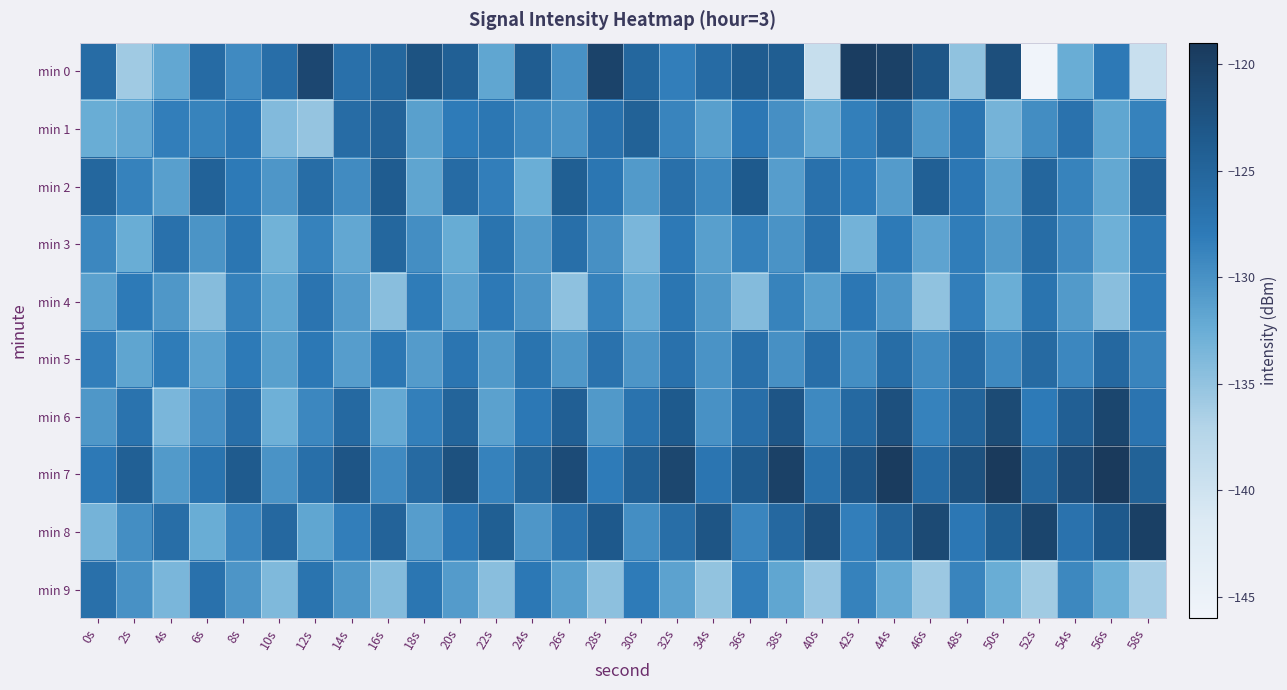

At 16s, list the series in order from largest to smallest.

min 2, min 1, min 8, min 0, min 3, min 5, min 7, min 6, min 9, min 4